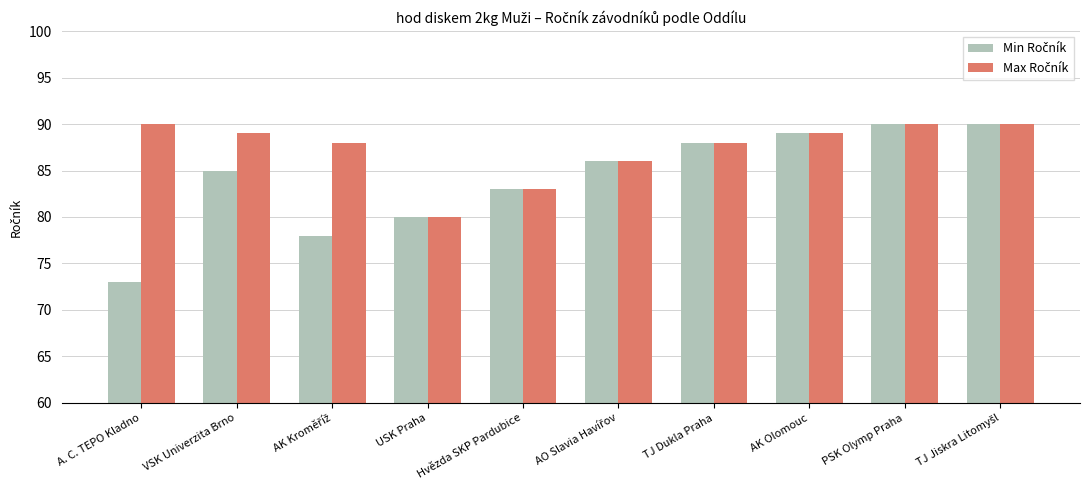

What is the maximum value shown in the chart?

90